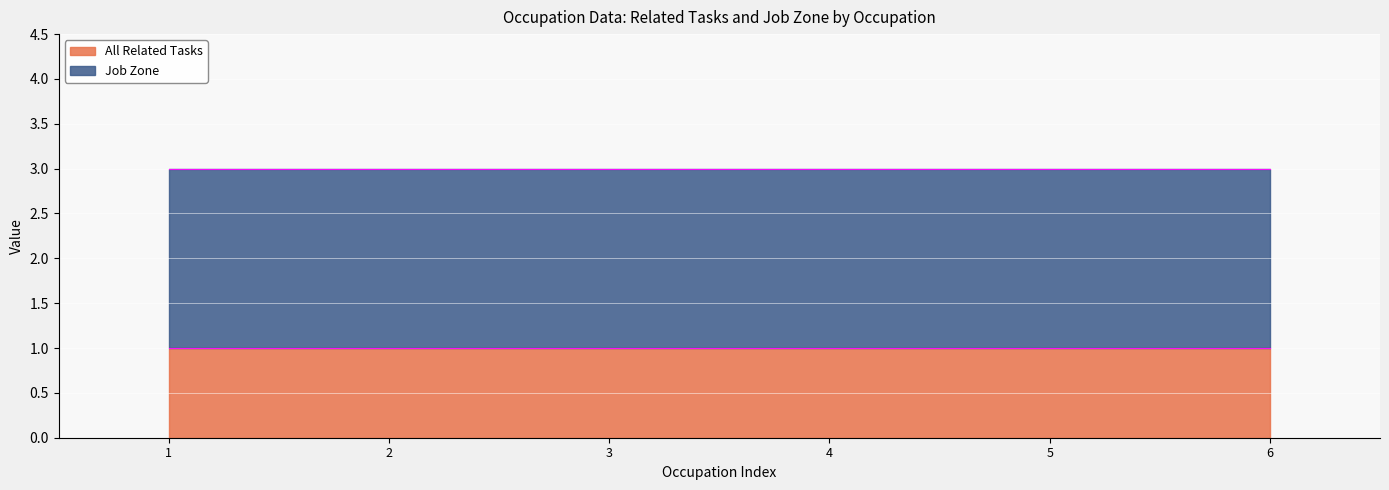

Which series has the largest total across all categories?

Job Zone